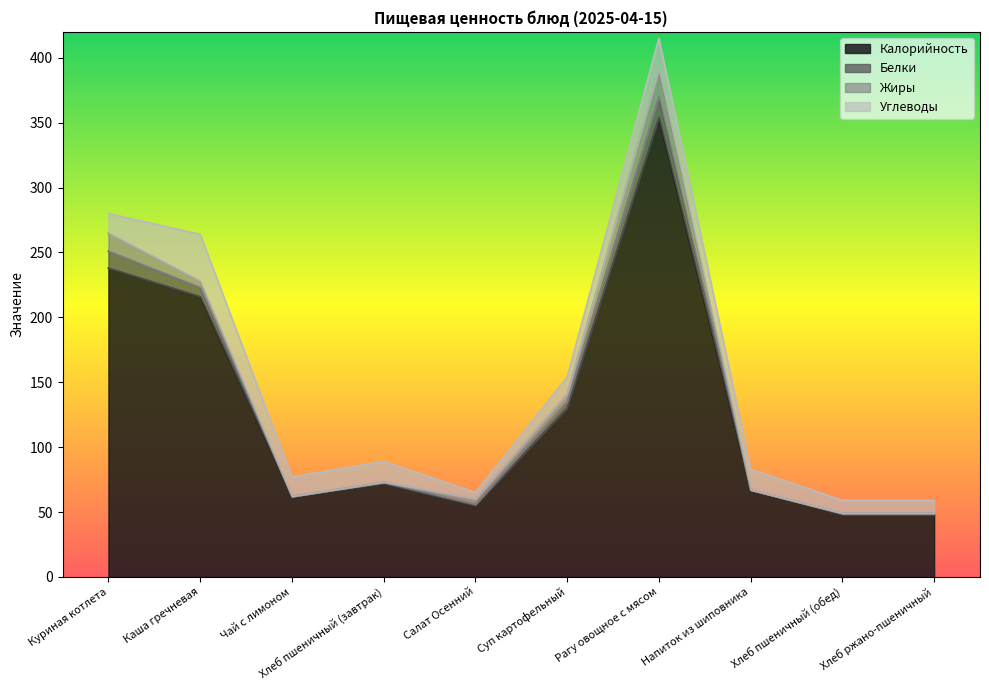

True or false: Углеводы has more than 1 interior local peaks.

True